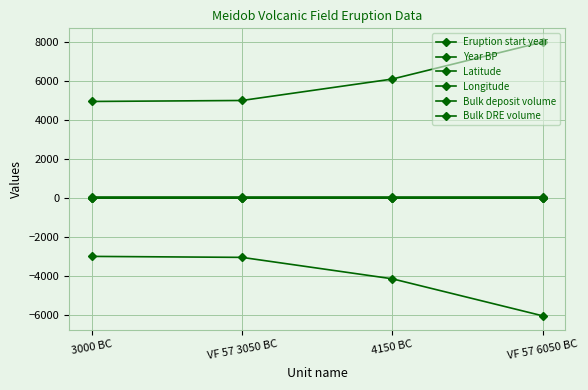

What is the label of the 3rd point from the left?

4150 BC